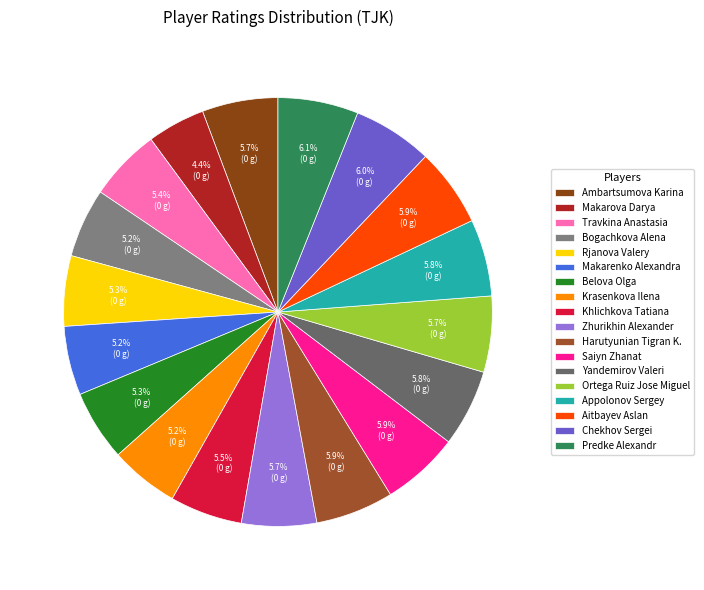

To the nearest percent, what percentage of the pie is Yandemirov Valeri?

6%